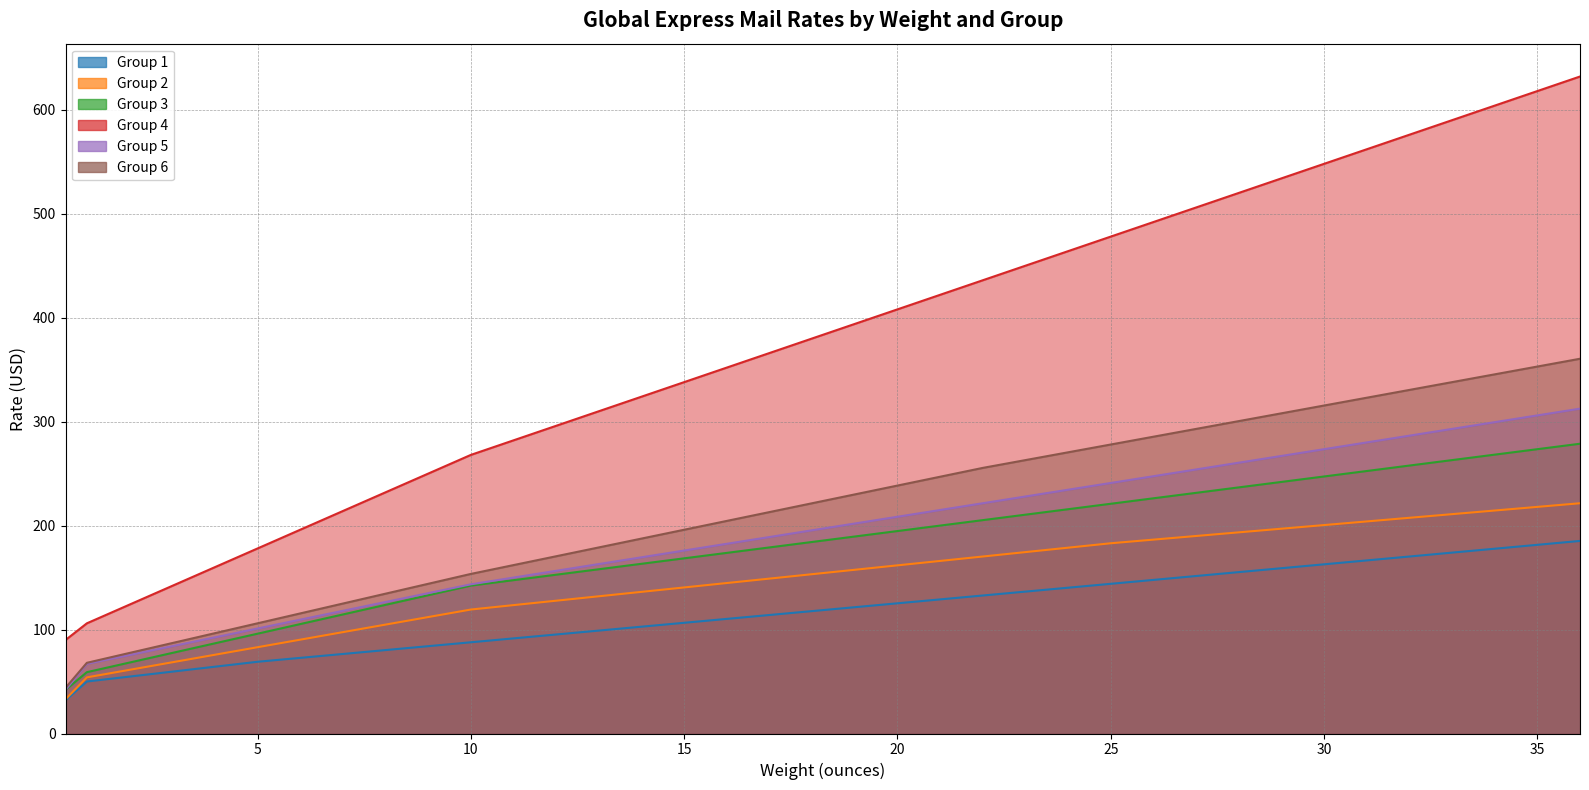

True or false: Group 4 has more than 2 points higher than both neighbors.

False